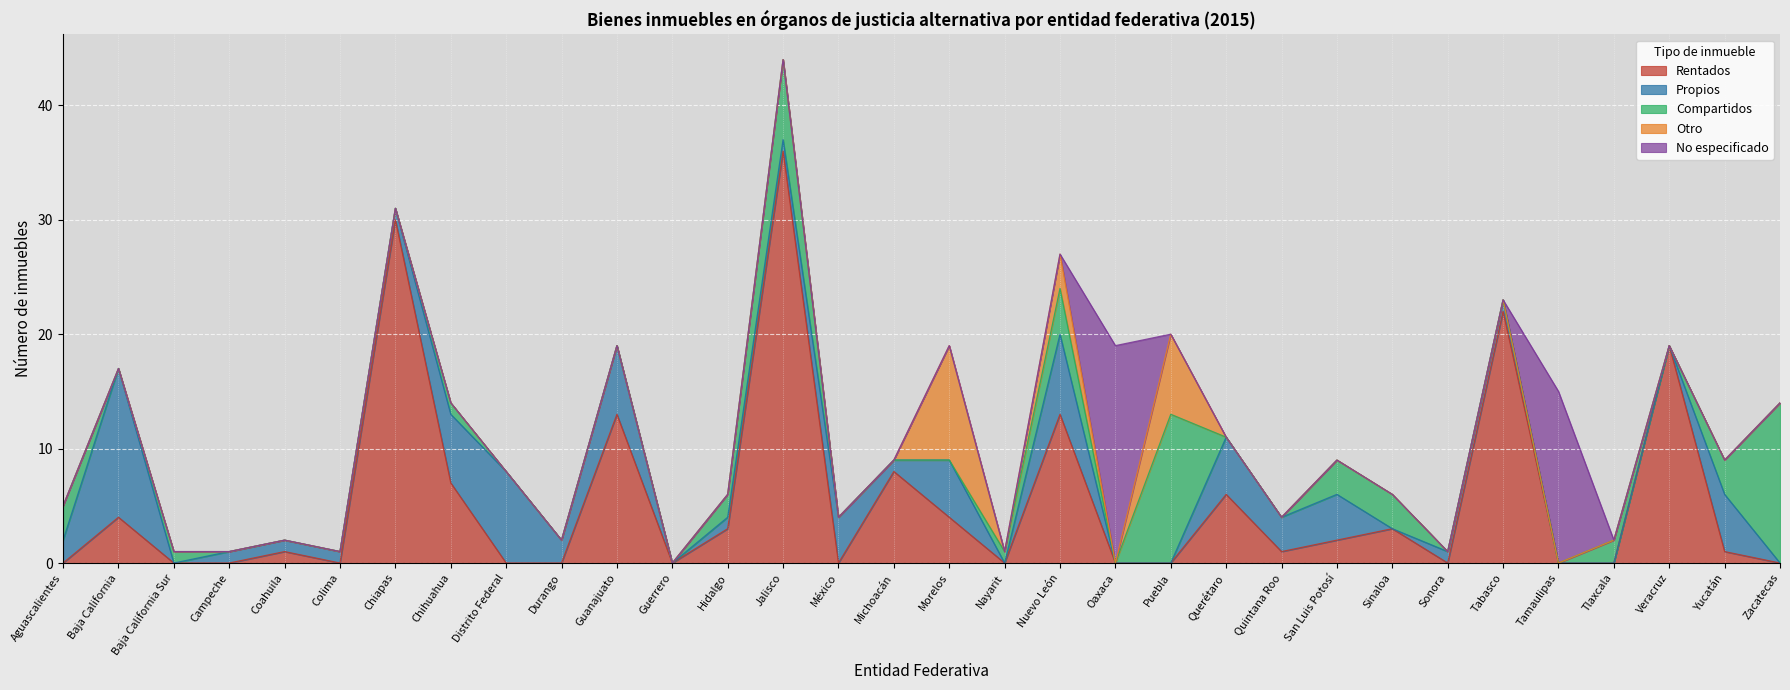

How many data points does each series have?

32